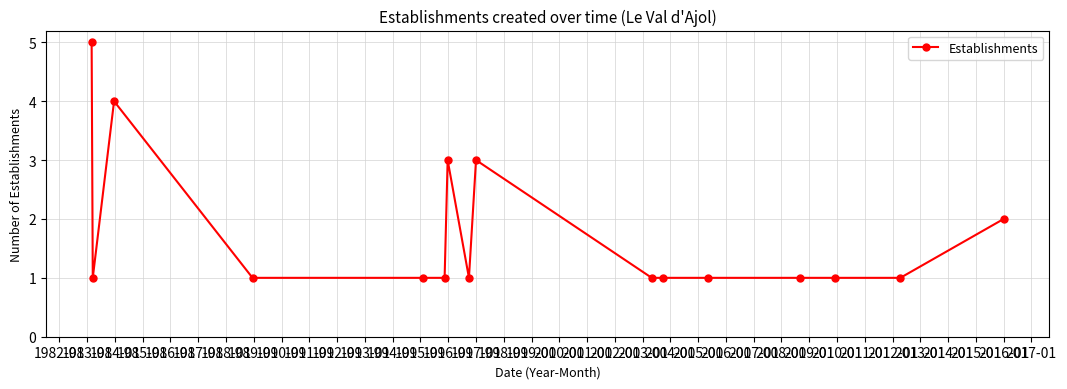

True or false: the data has more than 2 interior local peaks.

True